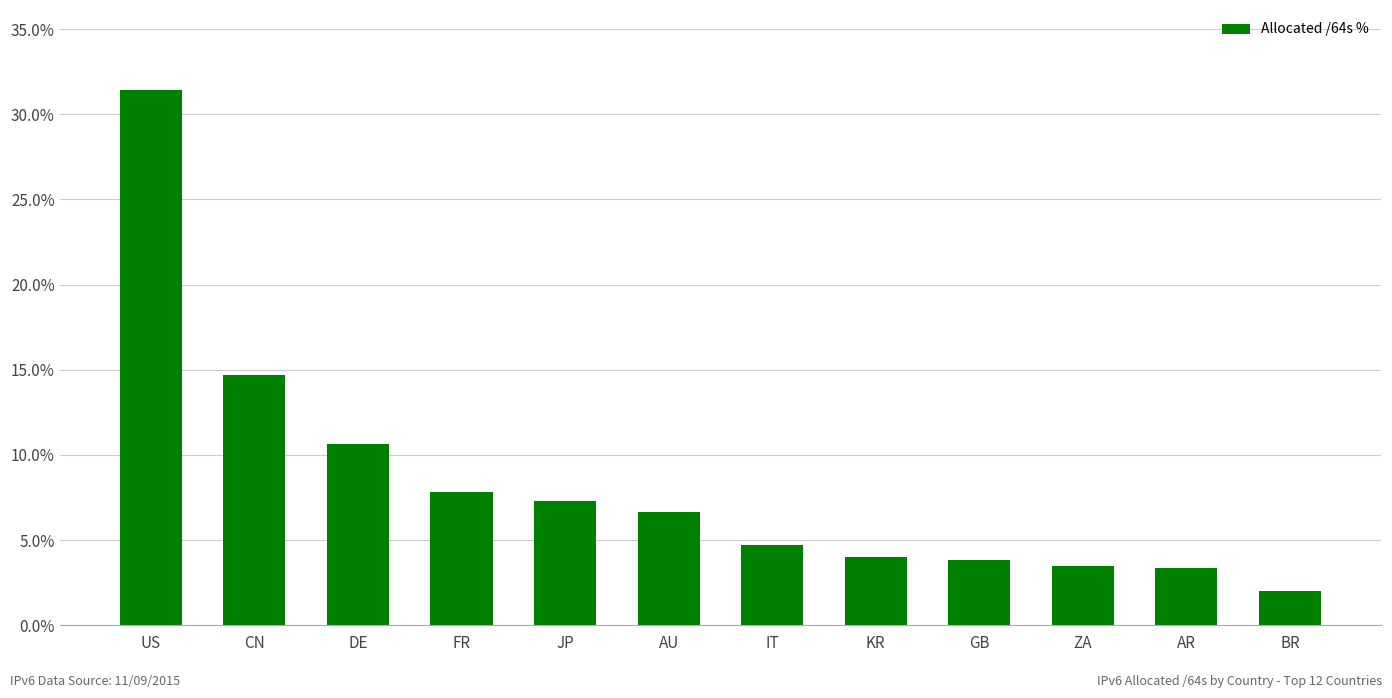

What is the label of the 9th bar from the left?

GB